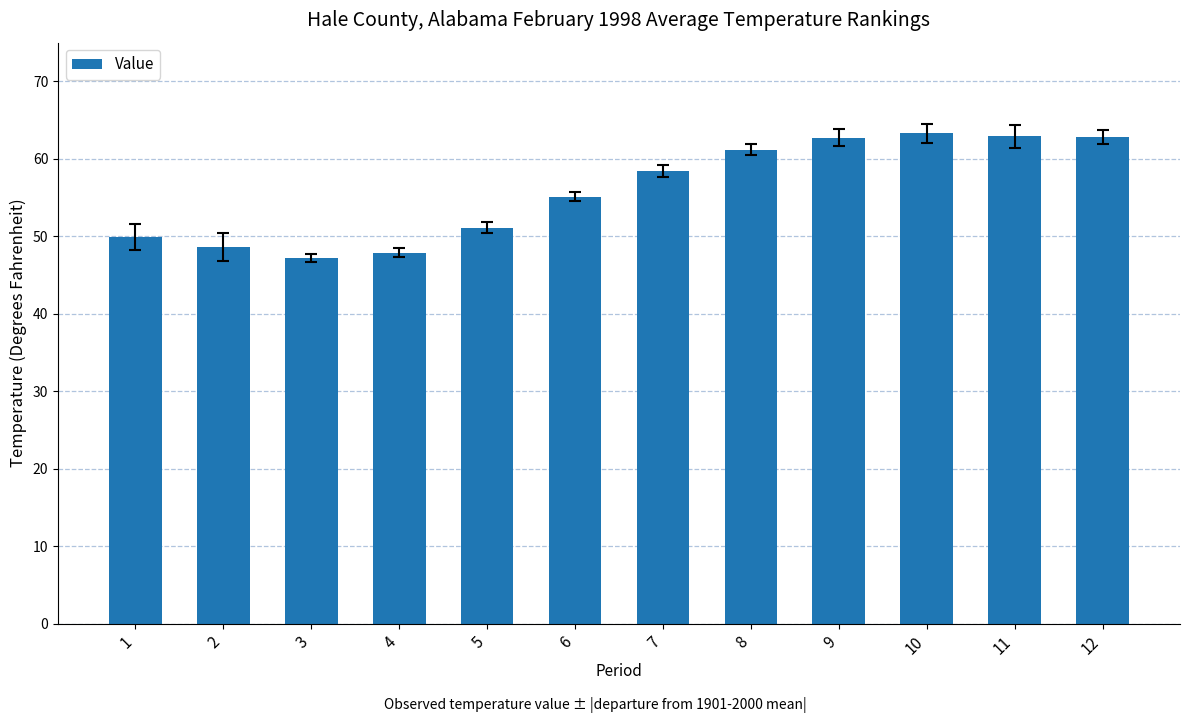

What is the greatest value displayed?

63.3